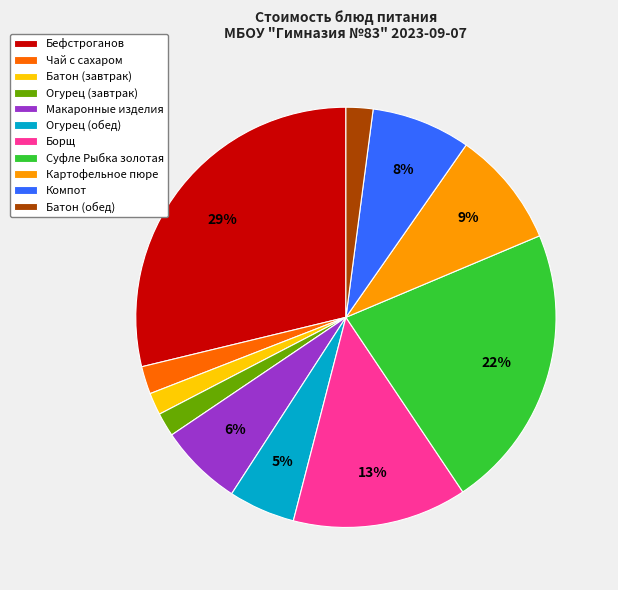

What percentage is the Бефстроганов slice, to the nearest percent?

29%